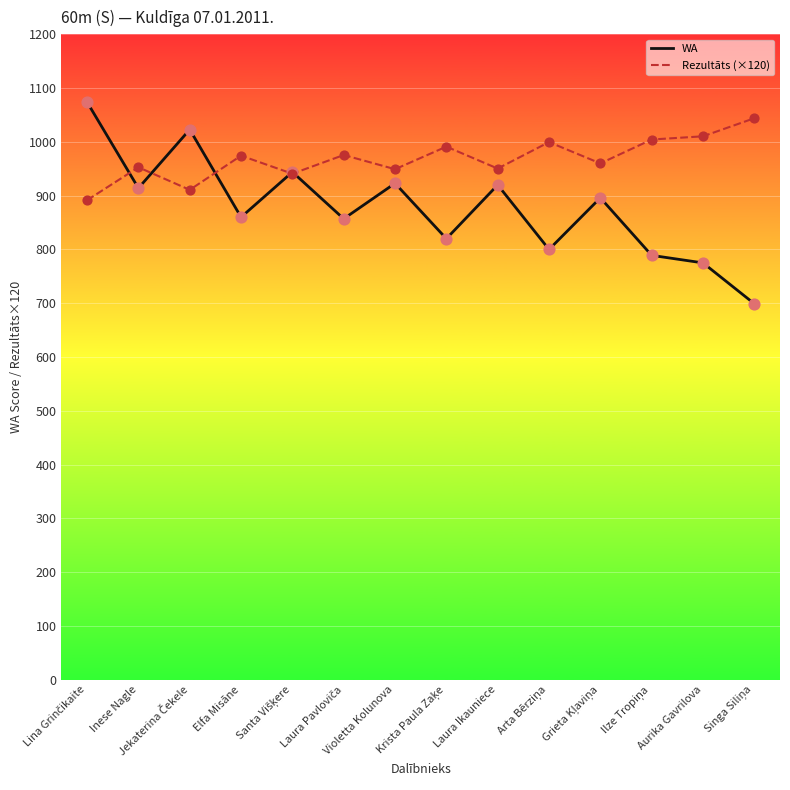

Which series has the widest spread of values?

WA